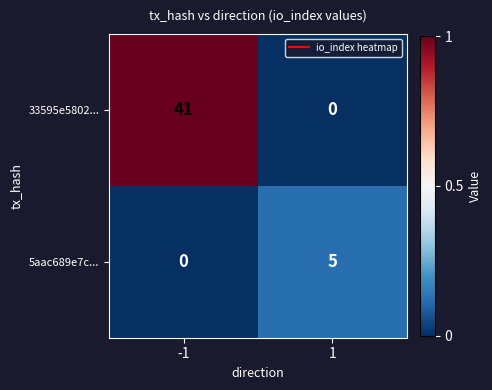

How many distinct data groups are displayed?

2